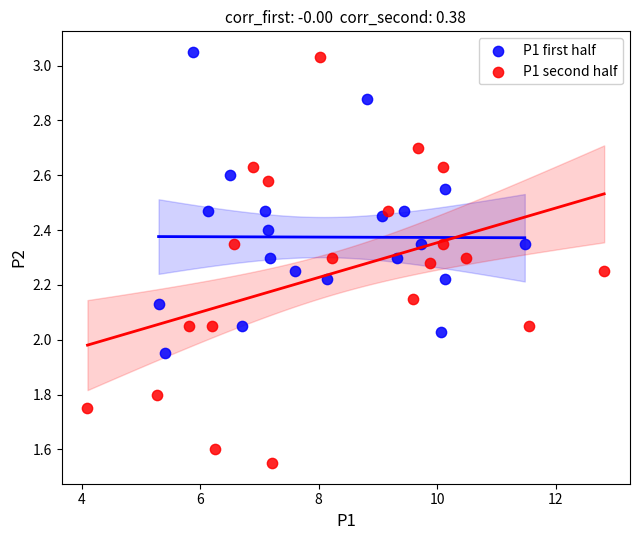

Which series has the widest spread of Y values?

P1 second half